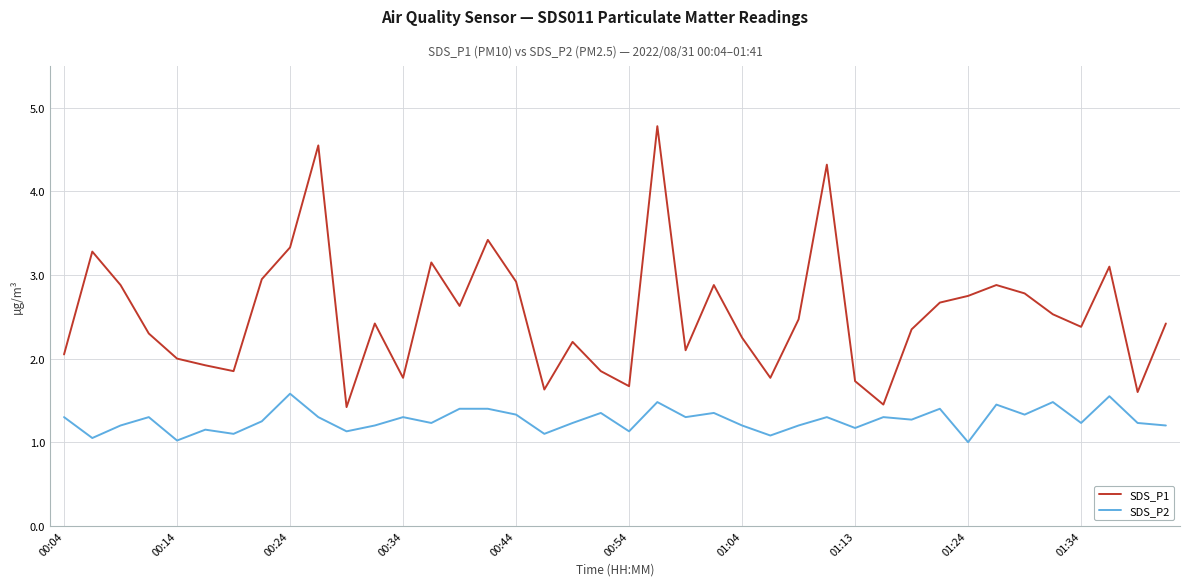

Which series has the largest total across all categories?

SDS_P1